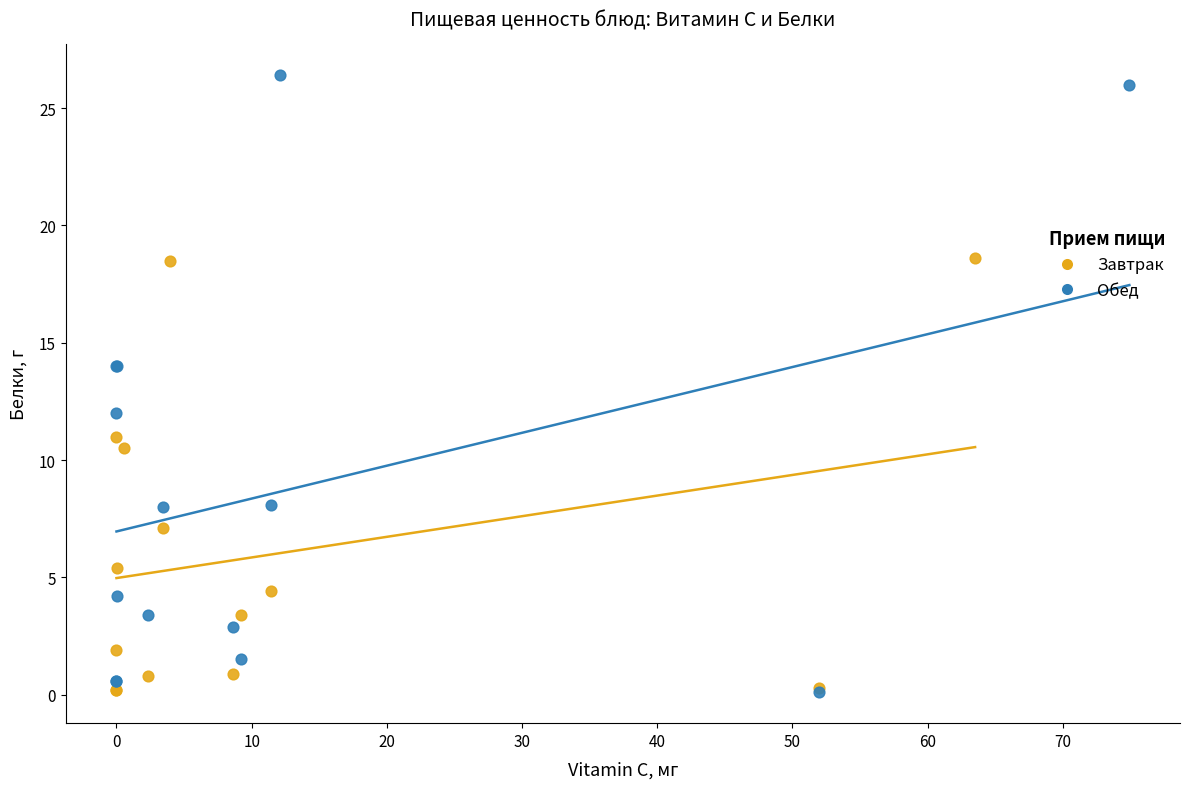

Which series has the largest Y range (max minus min)?

Обед